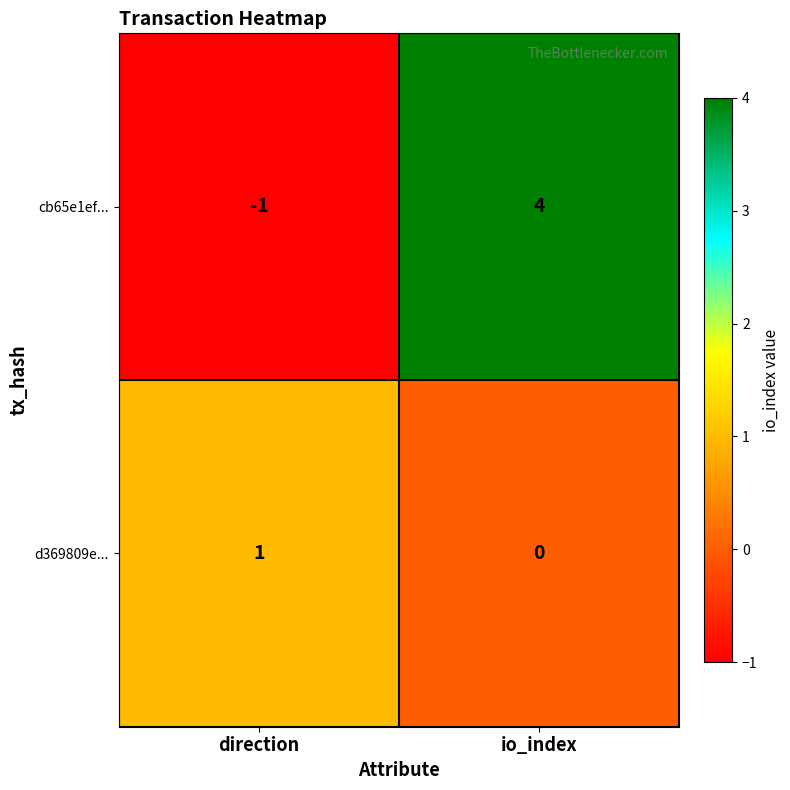

At how many categories does at least one series exceed 0?

2